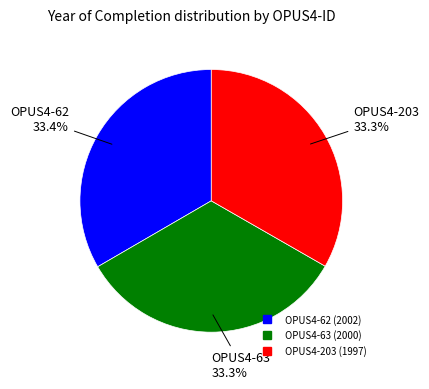

Count the number of slices in the pie.

3